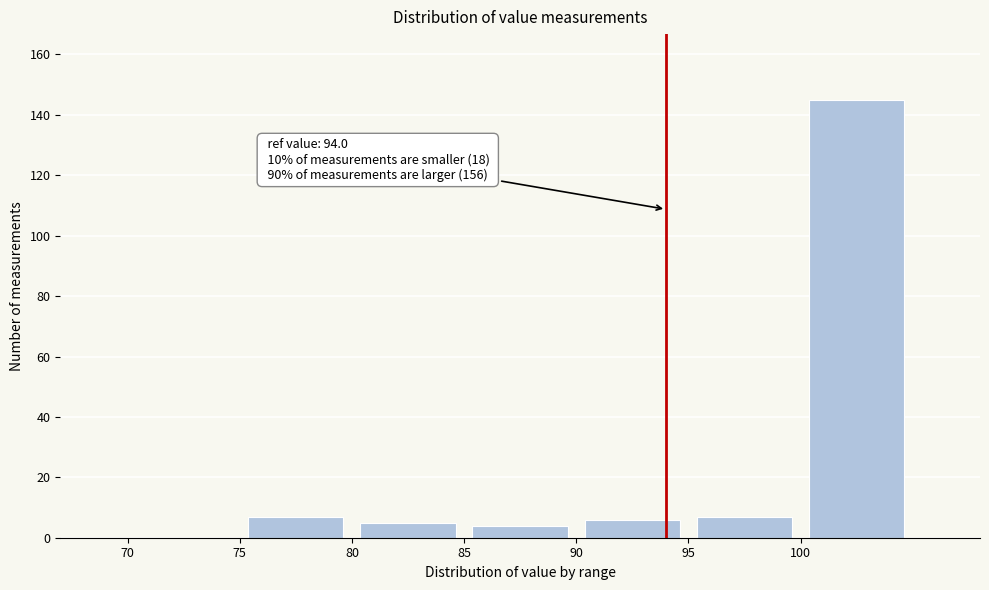

Which range on the x-axis has the tallest bar?

100 to 105